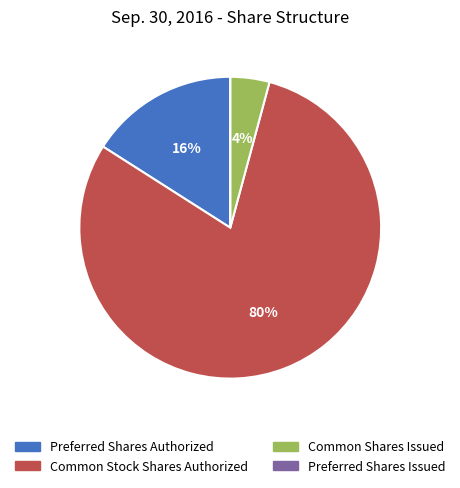

True or false: Preferred Shares Authorized accounts for 16% of the total.

True